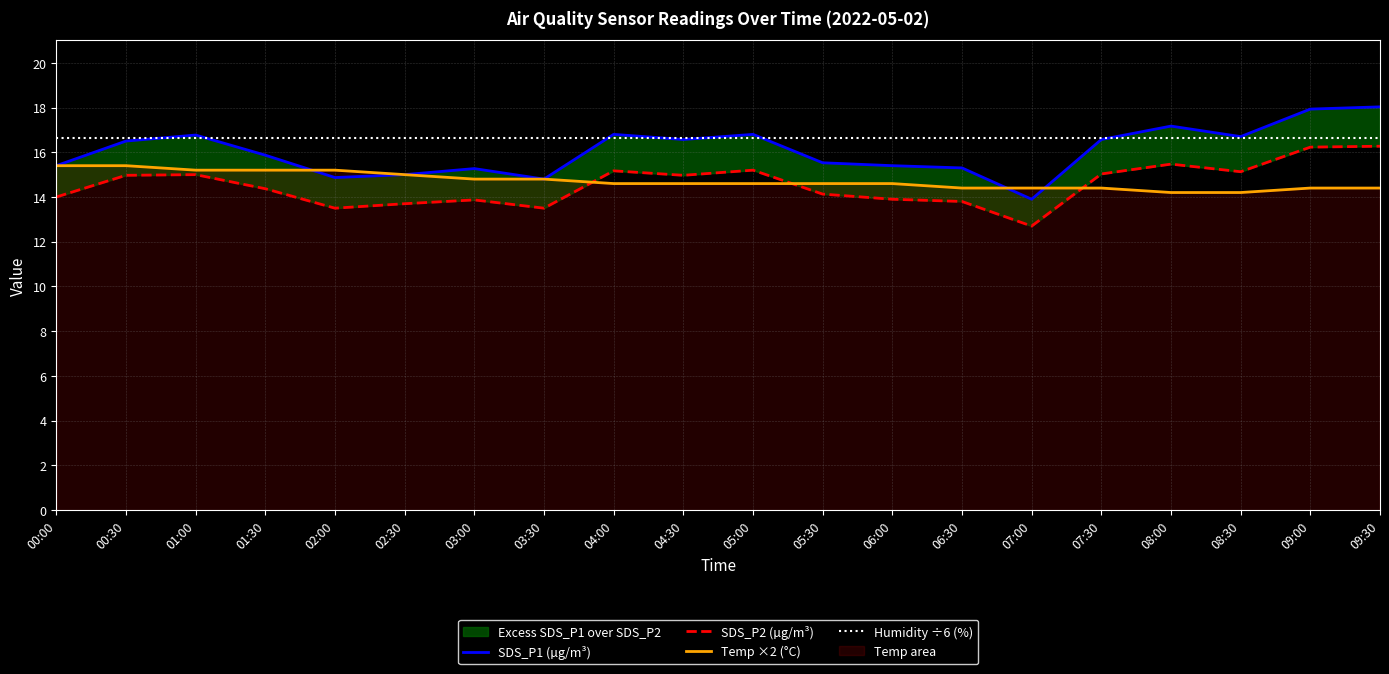

Rank the categories by SDS_P1 (µg/m³) value from highest to lowest.

09:30, 09:00, 08:00, 04:00, 05:00, 01:00, 08:30, 04:30, 07:30, 00:30, 01:30, 05:30, 00:00, 06:00, 06:30, 03:00, 02:30, 02:00, 03:30, 07:00